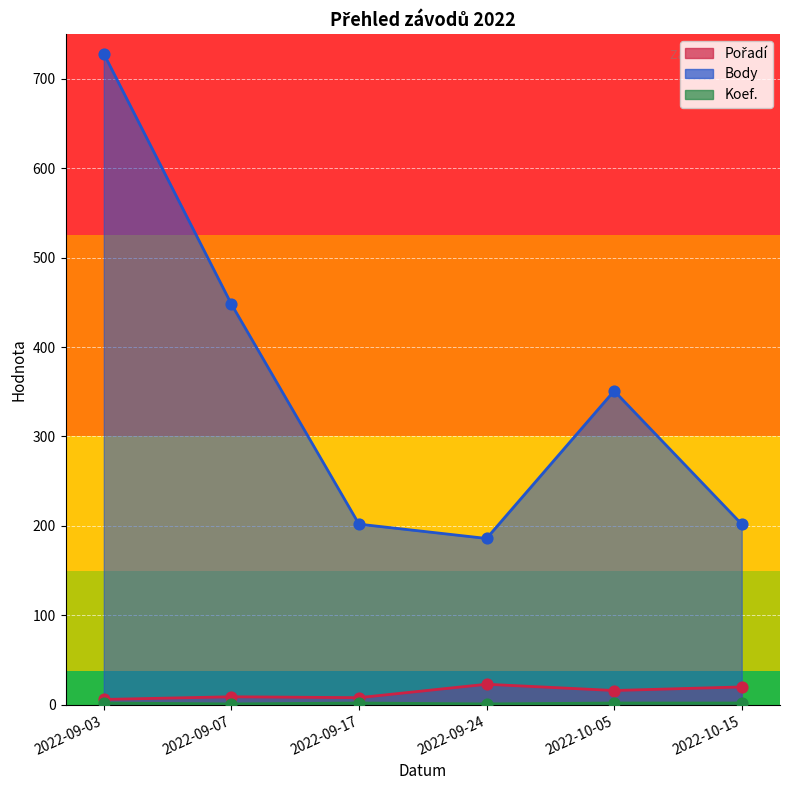

At which category is the sum across all series the highest?

2022-09-03